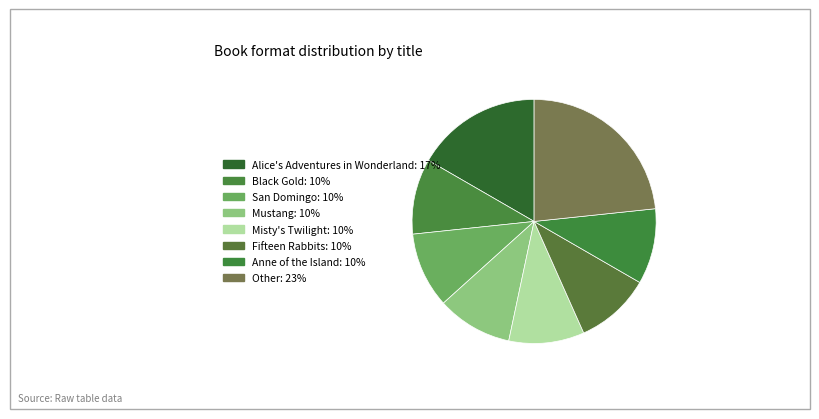

What is the smallest slice in the pie chart?

Black Gold